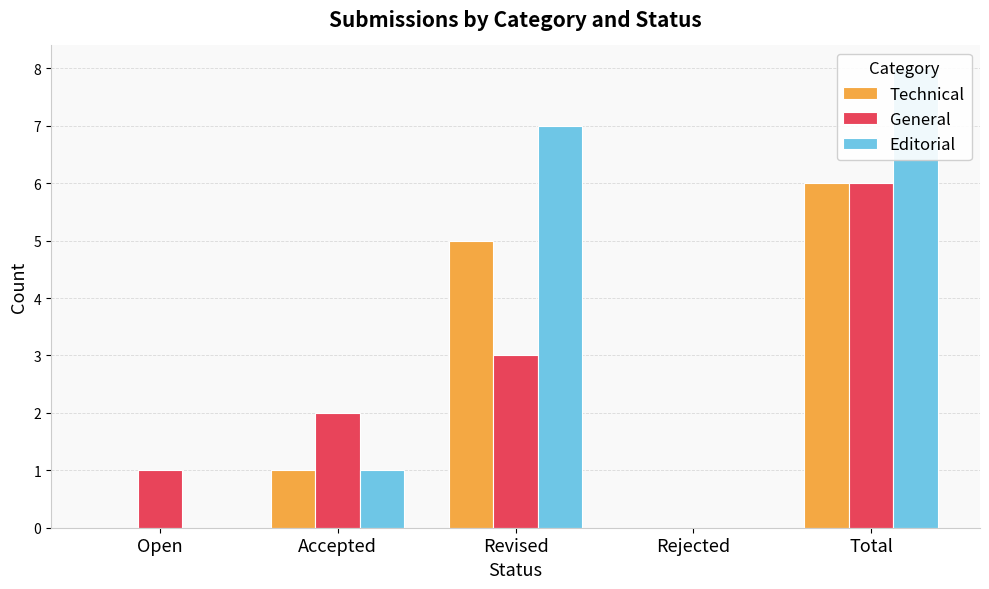

The Editorial series shows 7 at Revised. True or false?

True